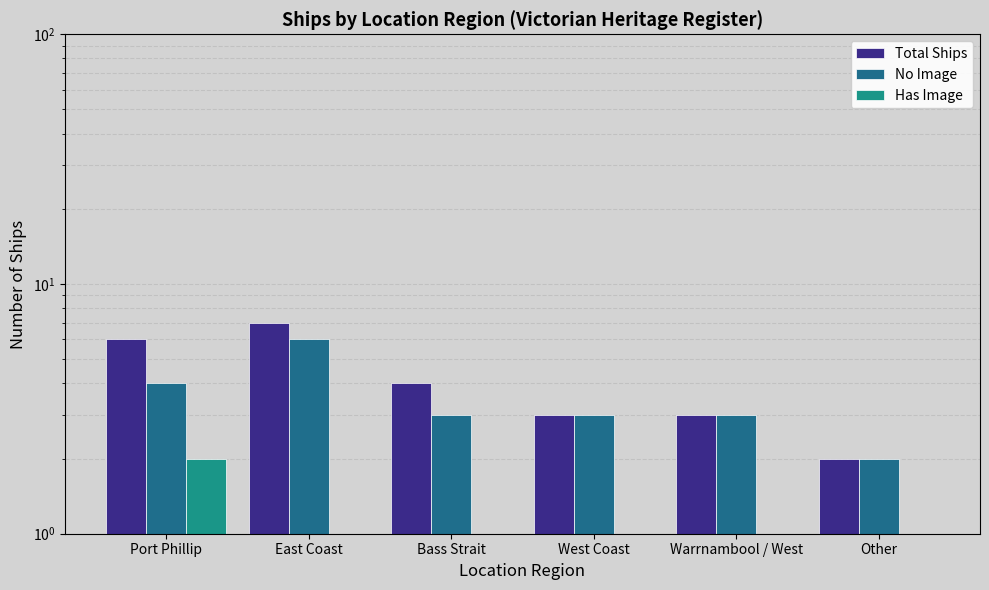

At which label does Has Image reach its minimum?

West Coast